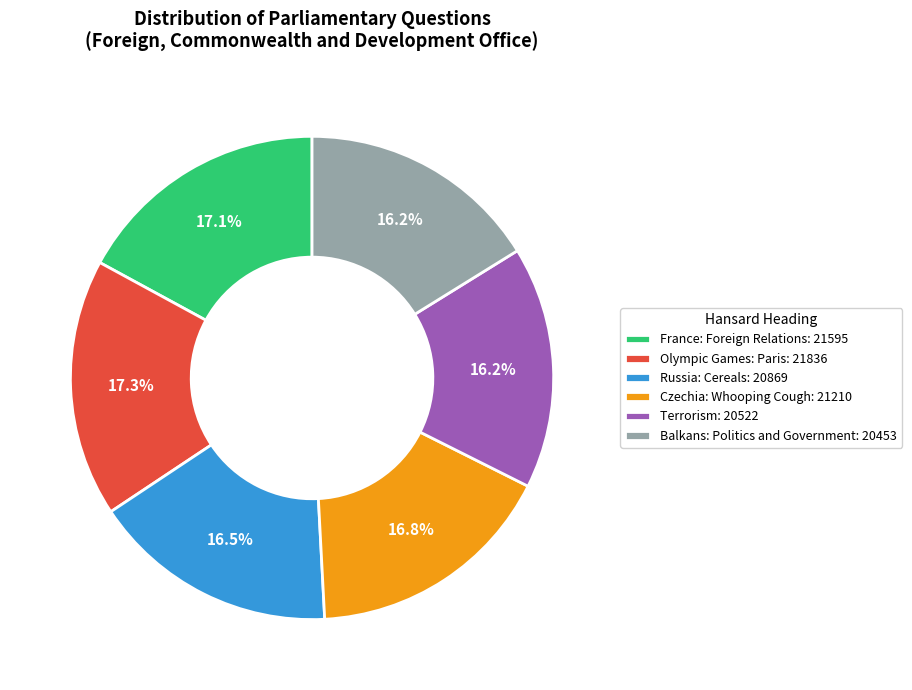

Count the number of slices in the pie.

6